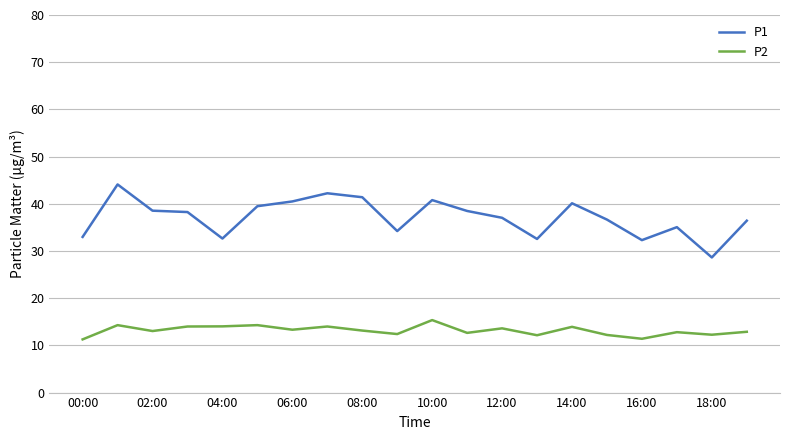

What is the minimum value for P2?

11.3